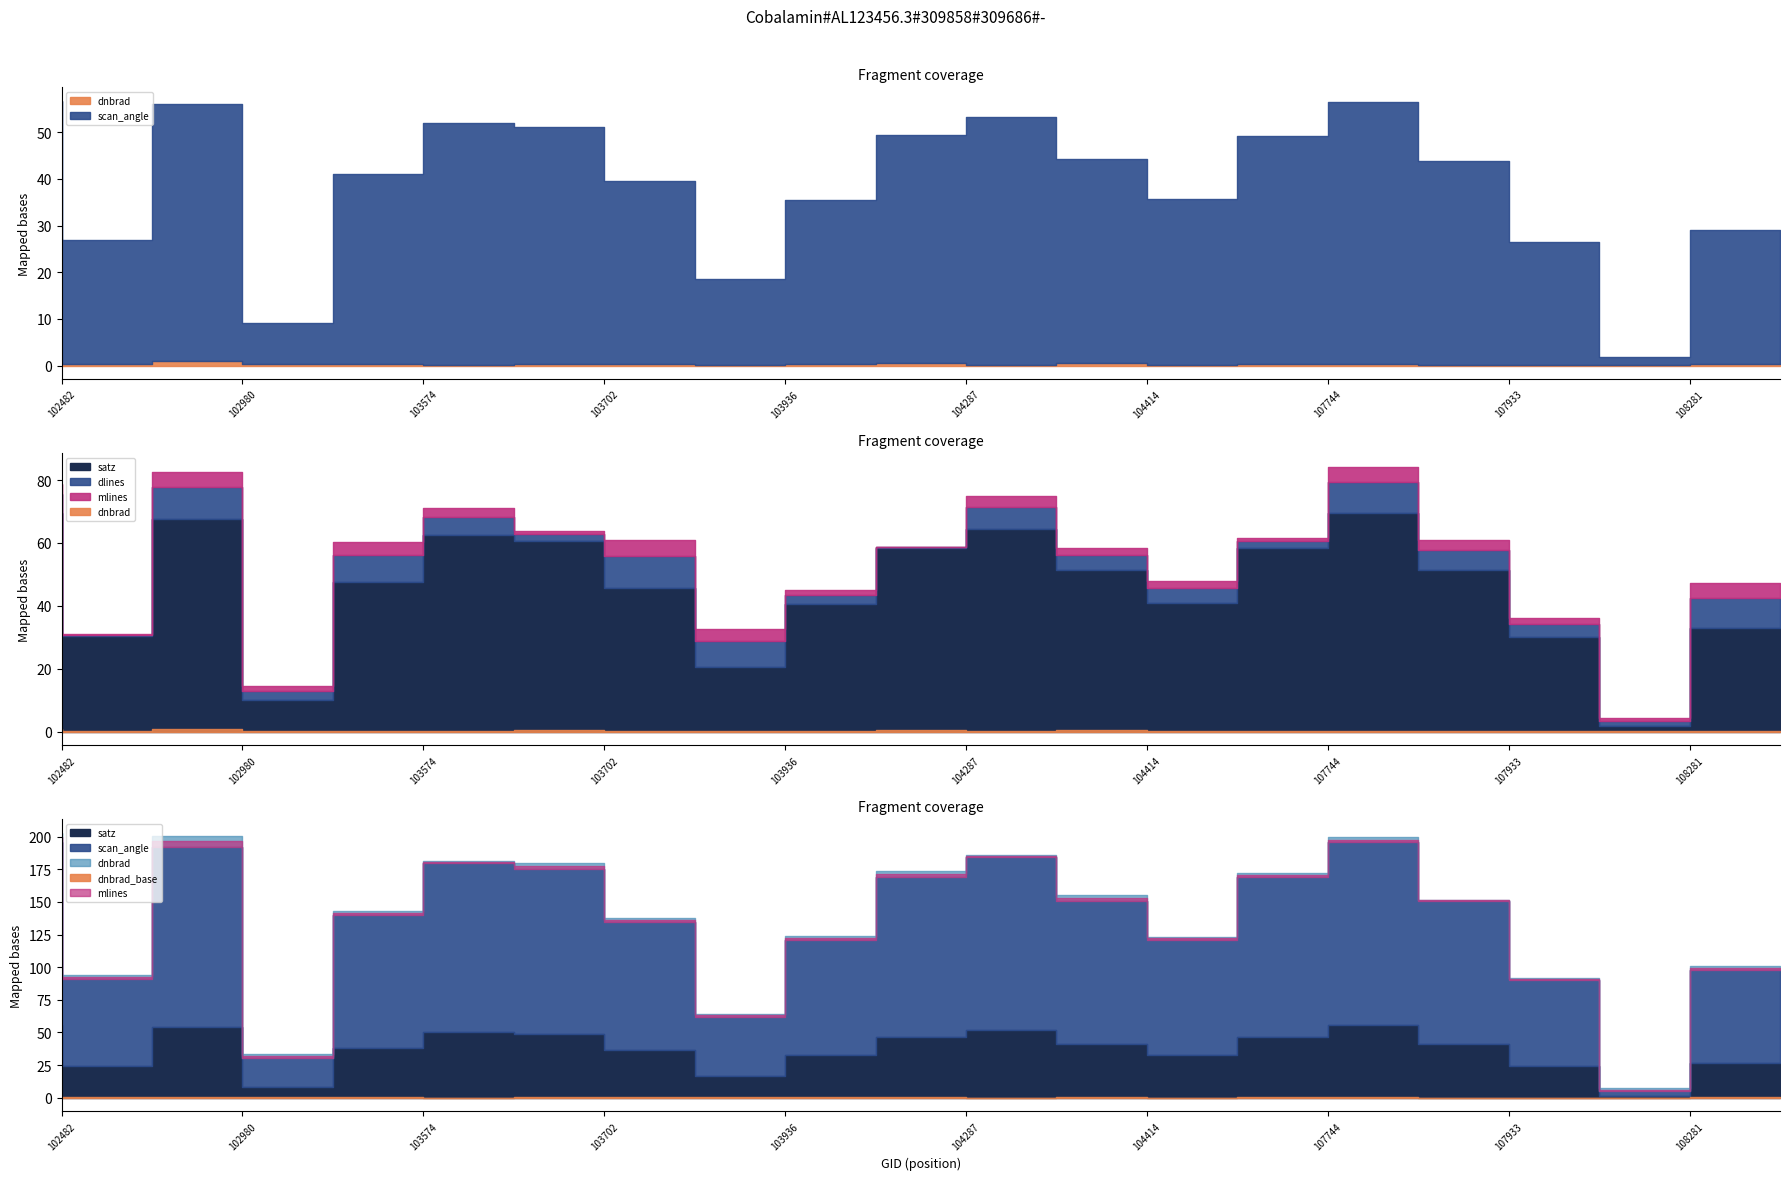

True or false: mlines and scan_angle intersect in this chart.

False